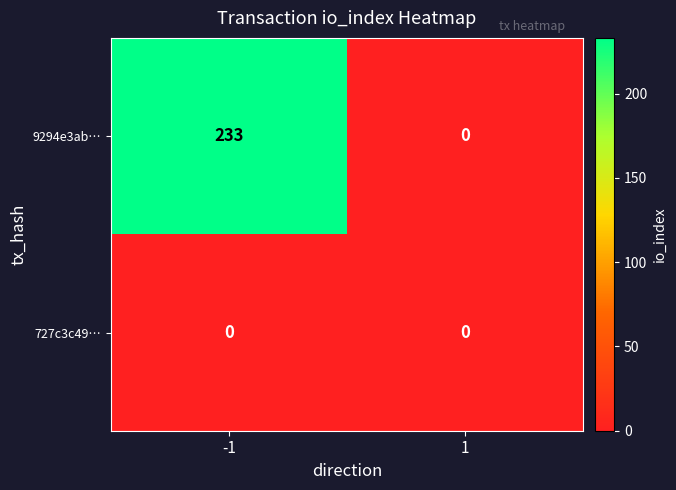

At which category is the sum across all series the highest?

-1